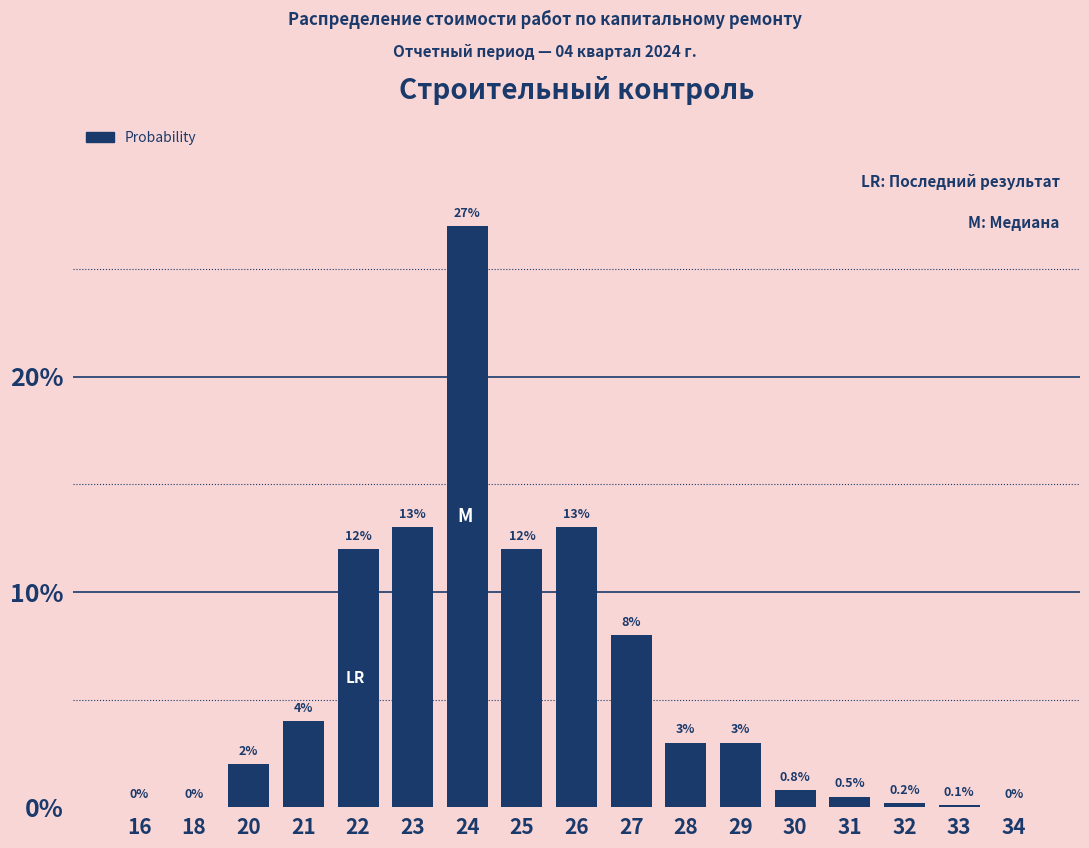

Which has a higher value, 34 or 28?

28